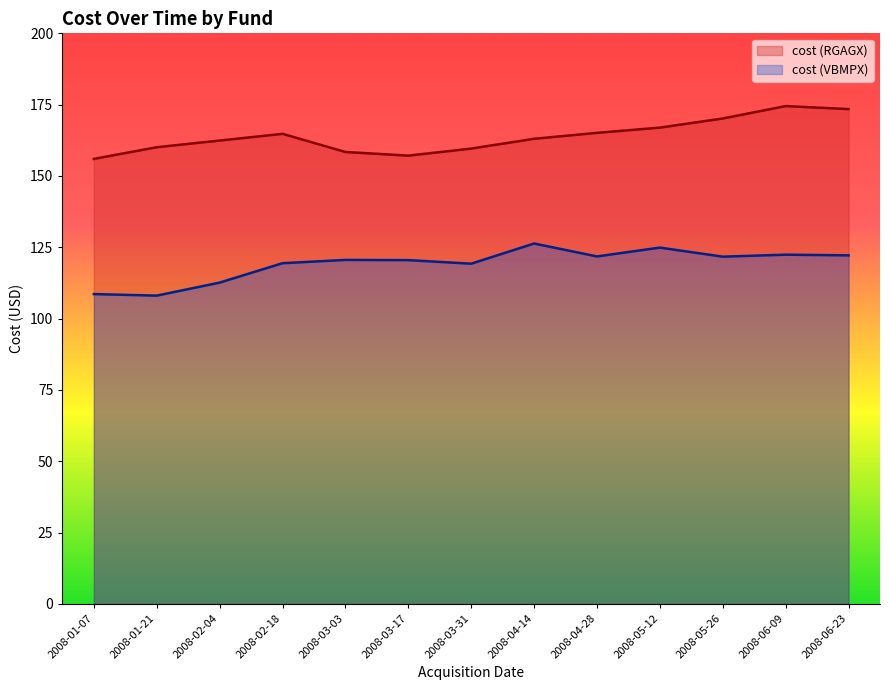

What value does the cost (VBMPX) series have at 2008-04-28?

121.8